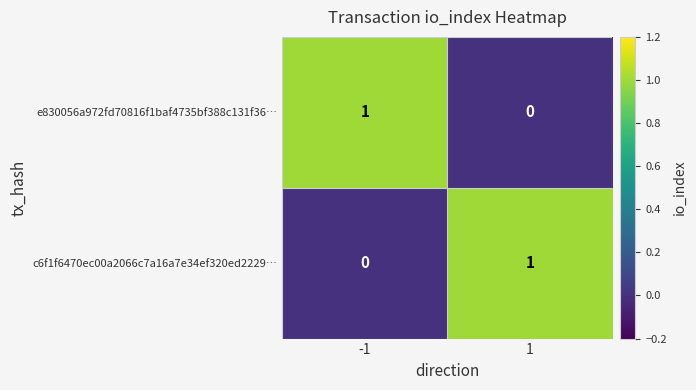

Reading left to right, what are all the values shown in this chart?

e830056a972fd70816f1baf4735bf388c131f36…: 1	0
c6f1f6470ec00a2066c7a16a7e34ef320ed2229…: 0	1